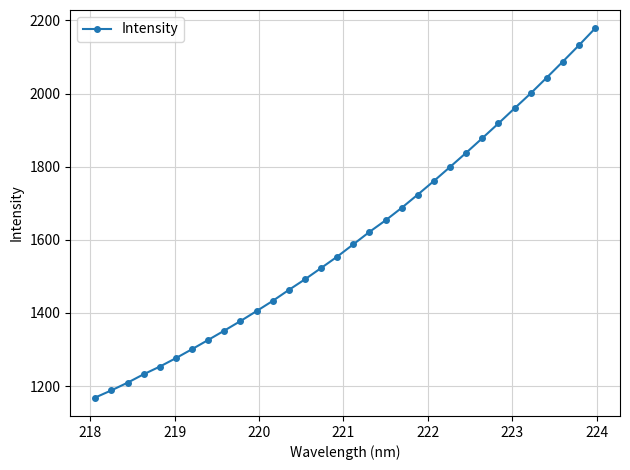

What is the minimum value shown in the chart?

1168.8